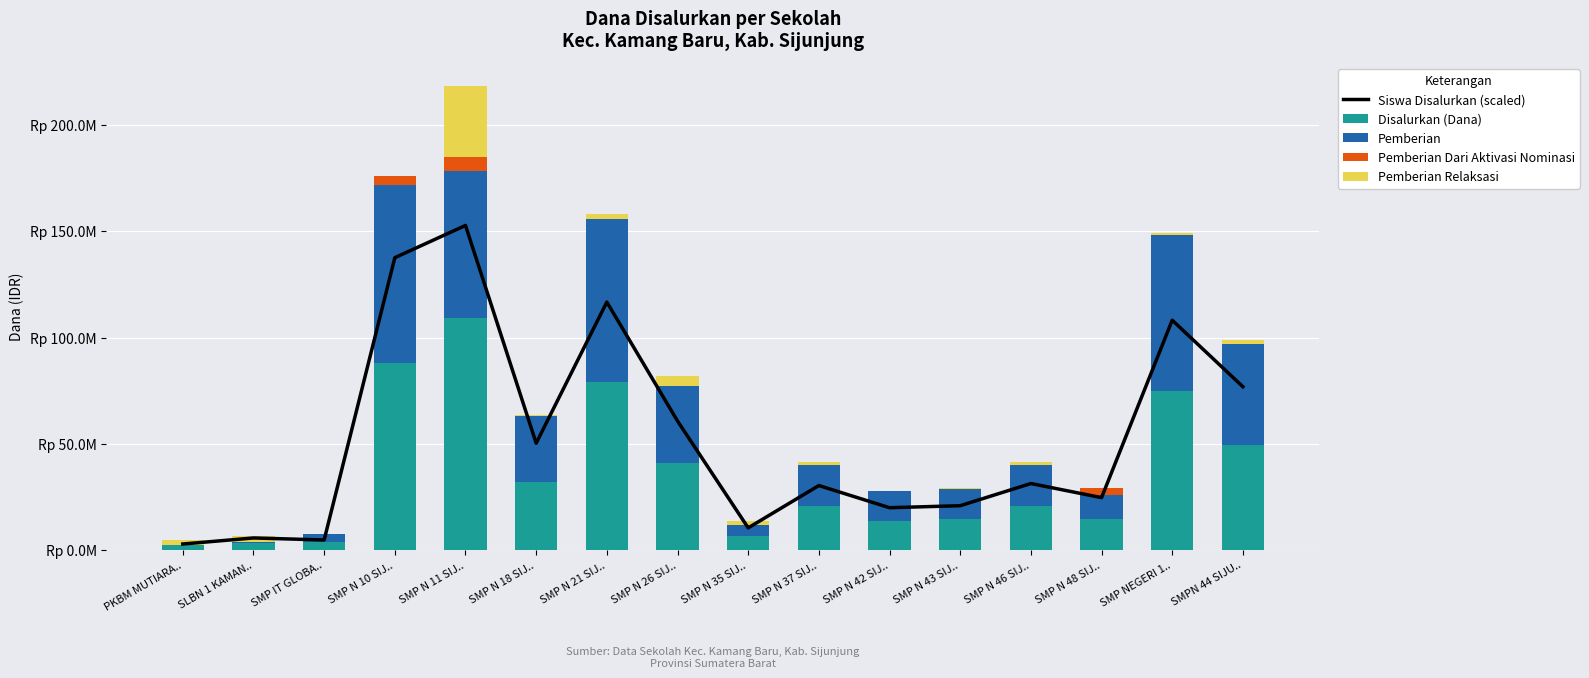

Is the value of Pemberian Relaksasi at SMP IT GLOBA.. greater than the value of Siswa Disalurkan (scaled) at SMP N 26 SIJ..?

No